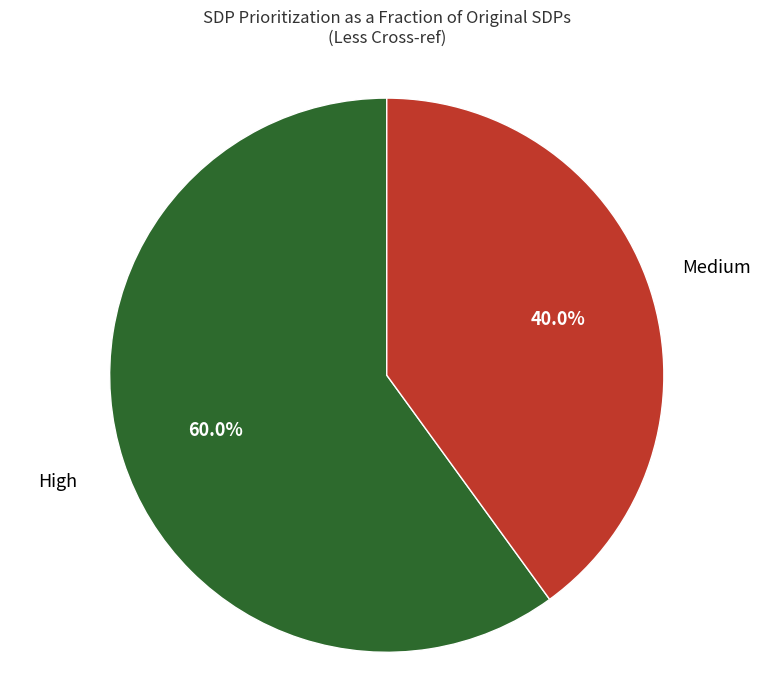

Is there any slice that represents more than half of the pie?

Yes